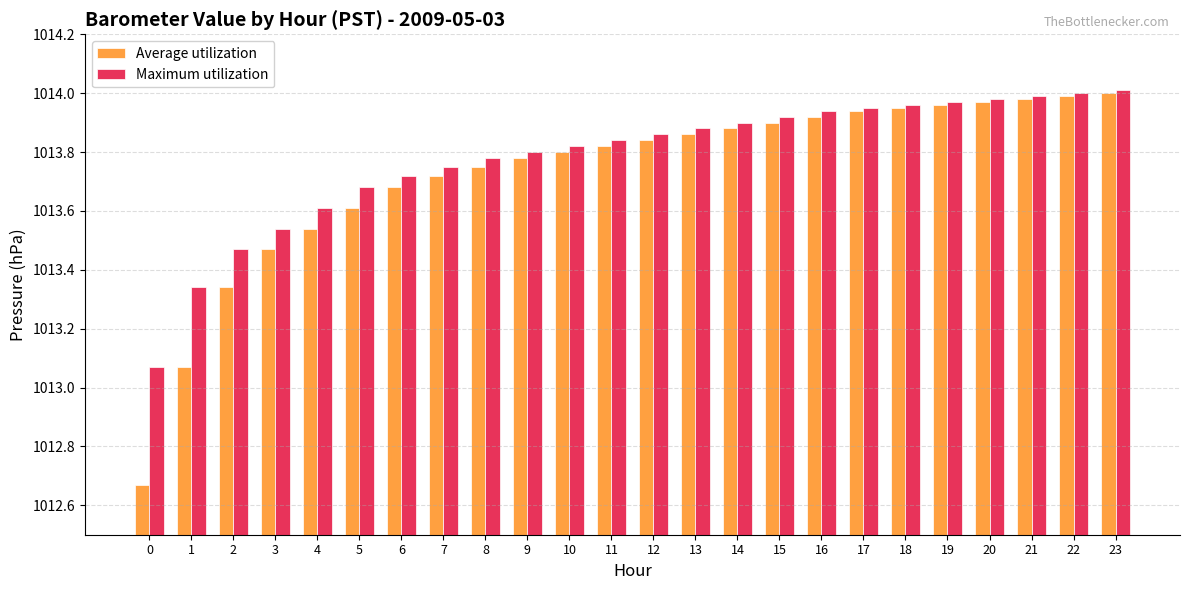

What is the difference between the second highest and second lowest values in the Average utilization series?

0.9